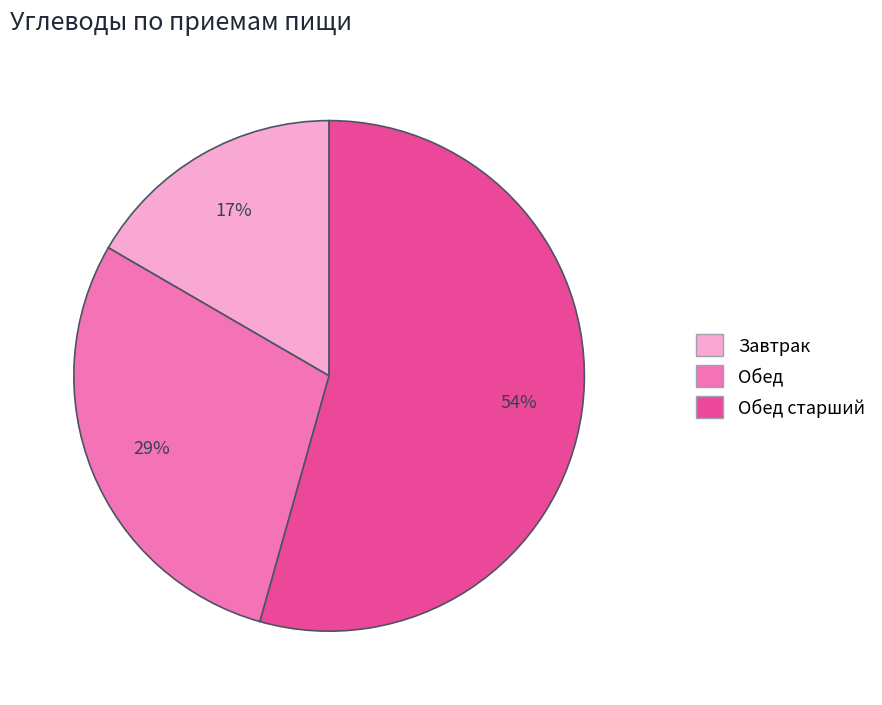

Does any single category account for the majority?

Yes